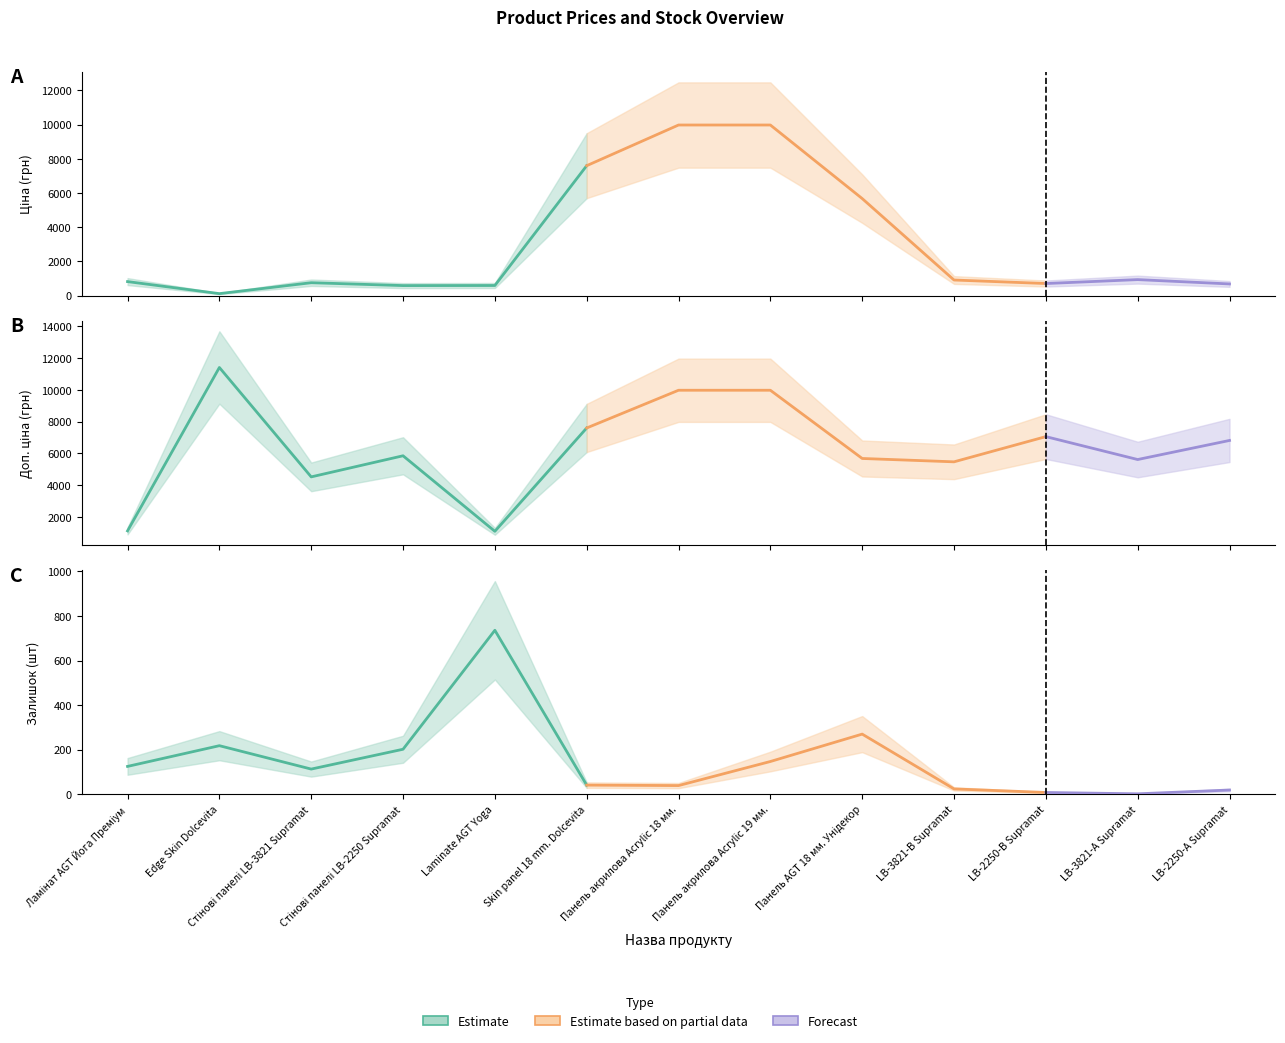

What is the sum of the Залишок values at Стінові панелі LB-3821 Supramat and Laminate AGT Yoga?

849.0